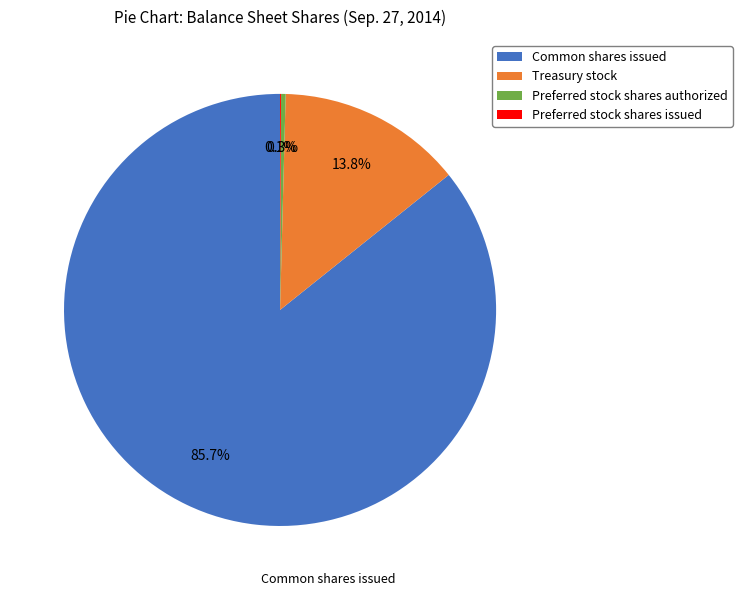

Approximately how many times larger is the value at Common shares issued compared to Preferred stock shares authorized?

251.0